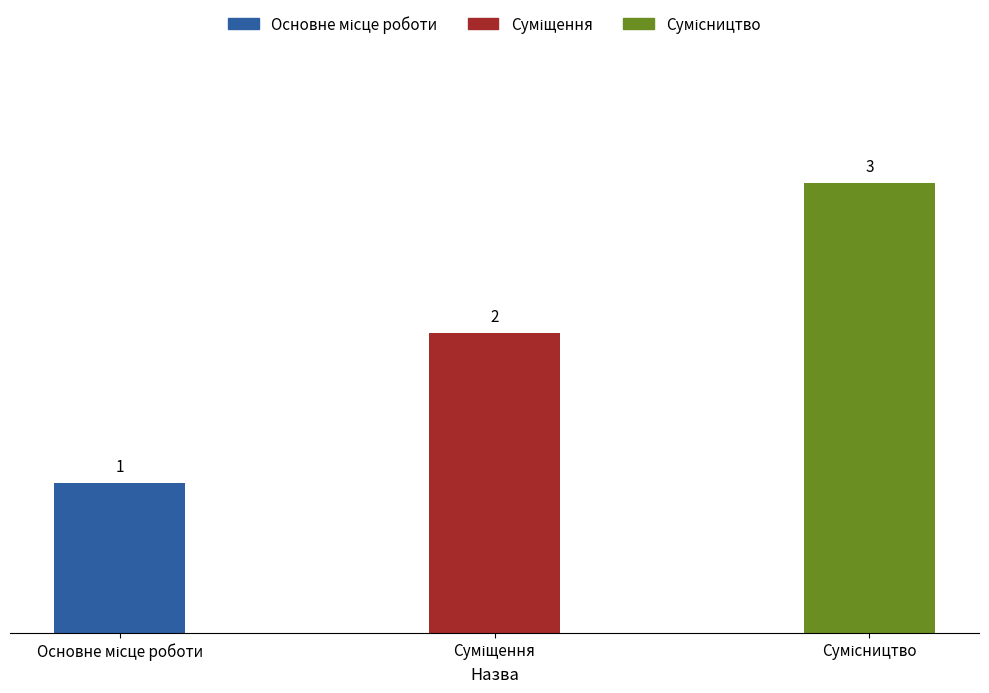

Reading right to left, transcribe all the data shown in this chart.

3	2	1